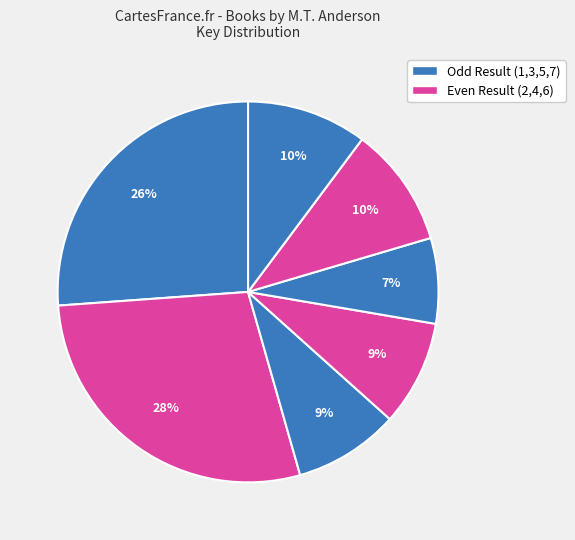

How many slices are in this pie chart?

7